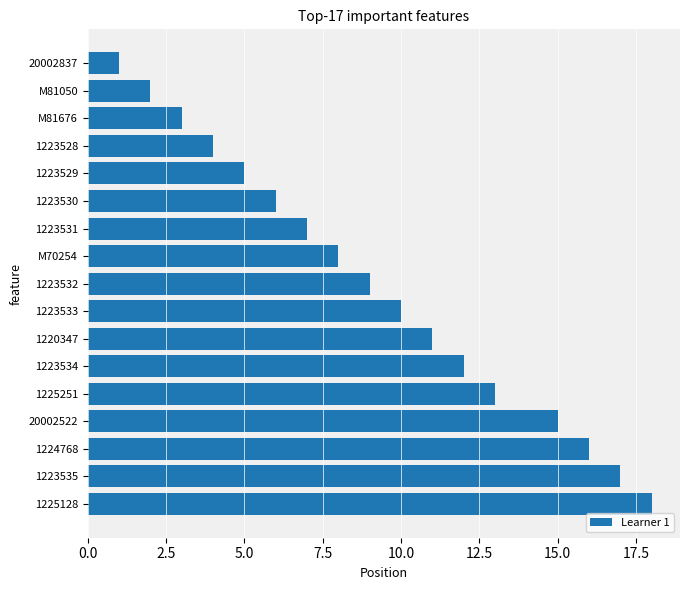

What position from the bottom is M81050?

16